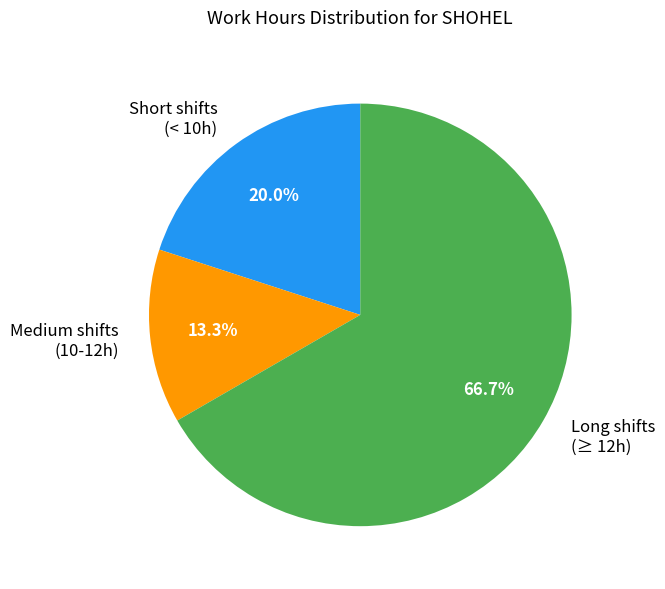

Does any single category account for the majority?

Yes